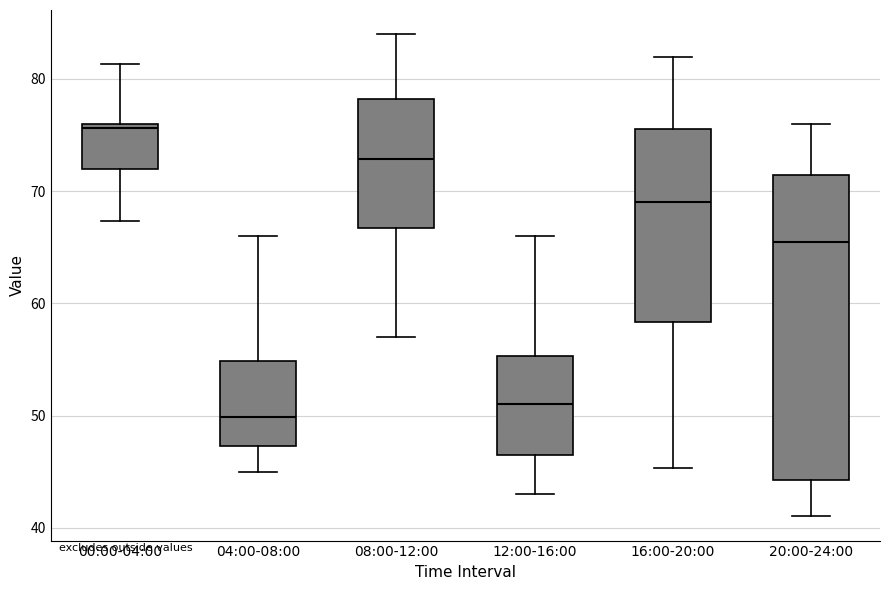

Where does the upper whisker of the box for 12:00-16:00 end on the y-axis? The values are not printed on the chart, so give them approximately, as read against the axis.

66